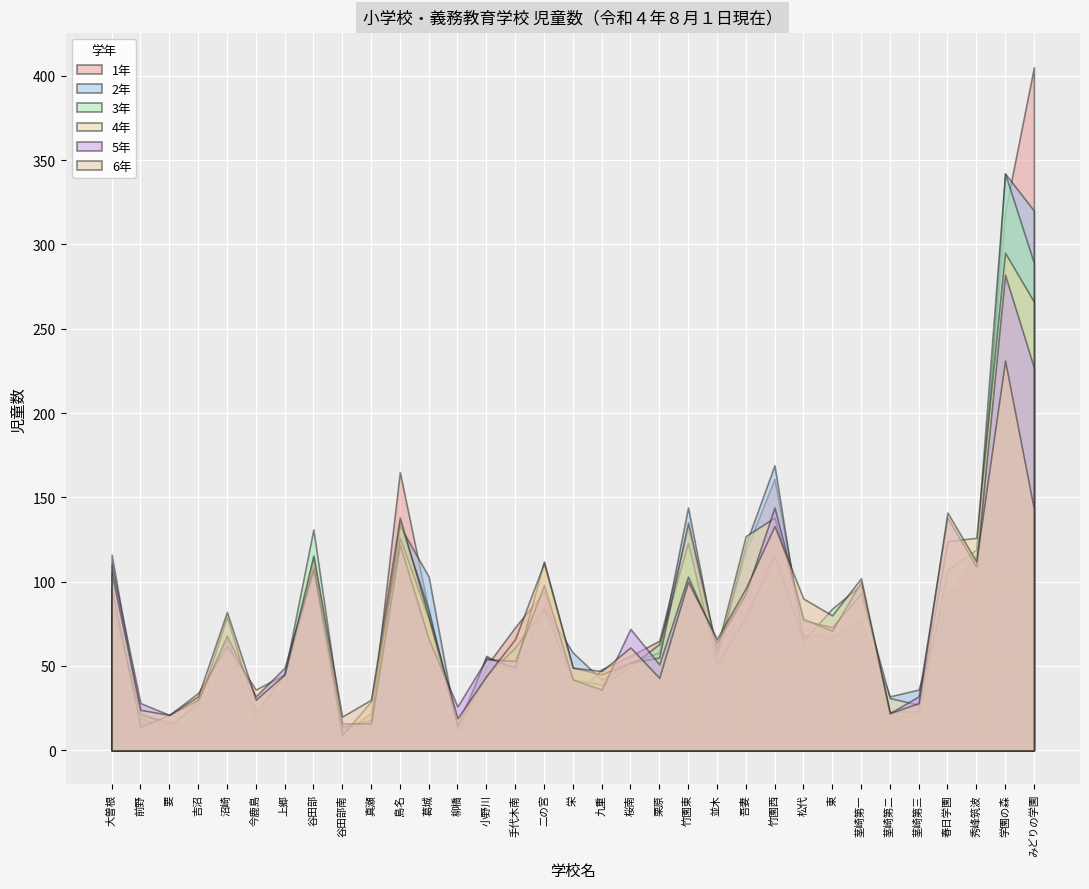

How many values in the 1年 series exceed 65?

16